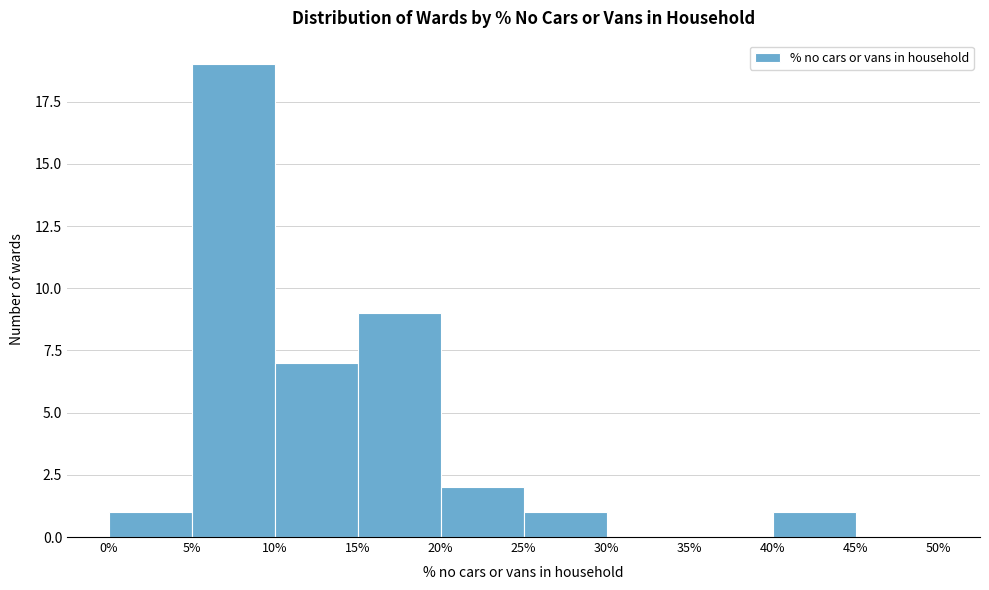

Reading left to right, list every bar in this chart as the range it spans on the x-axis followed by its height. The values are not printed on the chart, so give them approximately, as read against the axis.

0% to 5%: 1
5% to 10%: 19
10% to 15%: 7
15% to 20%: 9
20% to 25%: 2
25% to 30%: 1
30% to 35%: 0
35% to 40%: 0
40% to 45%: 1
45% to 50%: 0